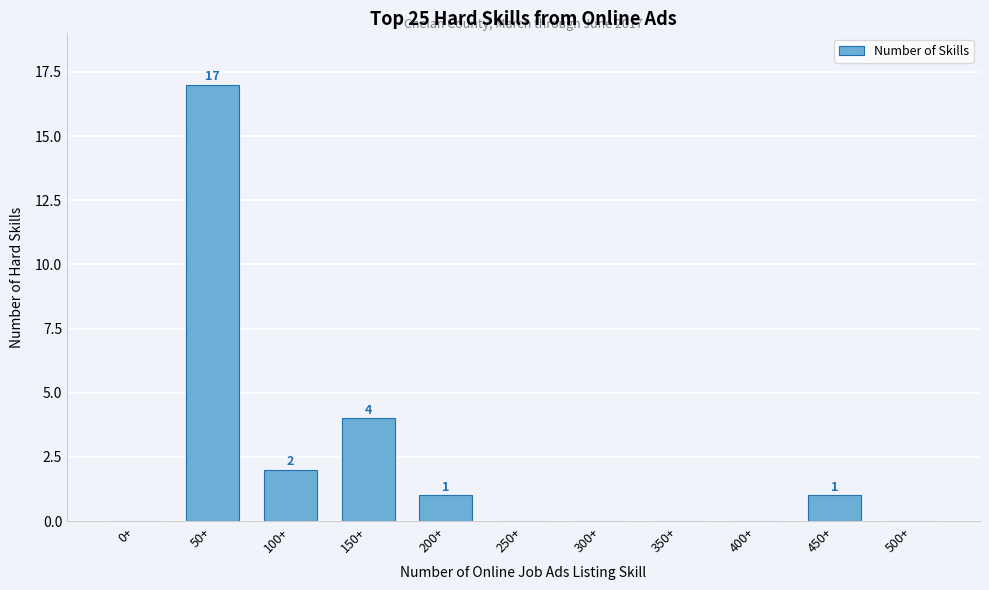

Reading right to left, transcribe all the data shown in this chart.

500+=0	450+=1	400+=0	350+=0	300+=0	250+=0	200+=1	150+=4	100+=2	50+=17	0+=0